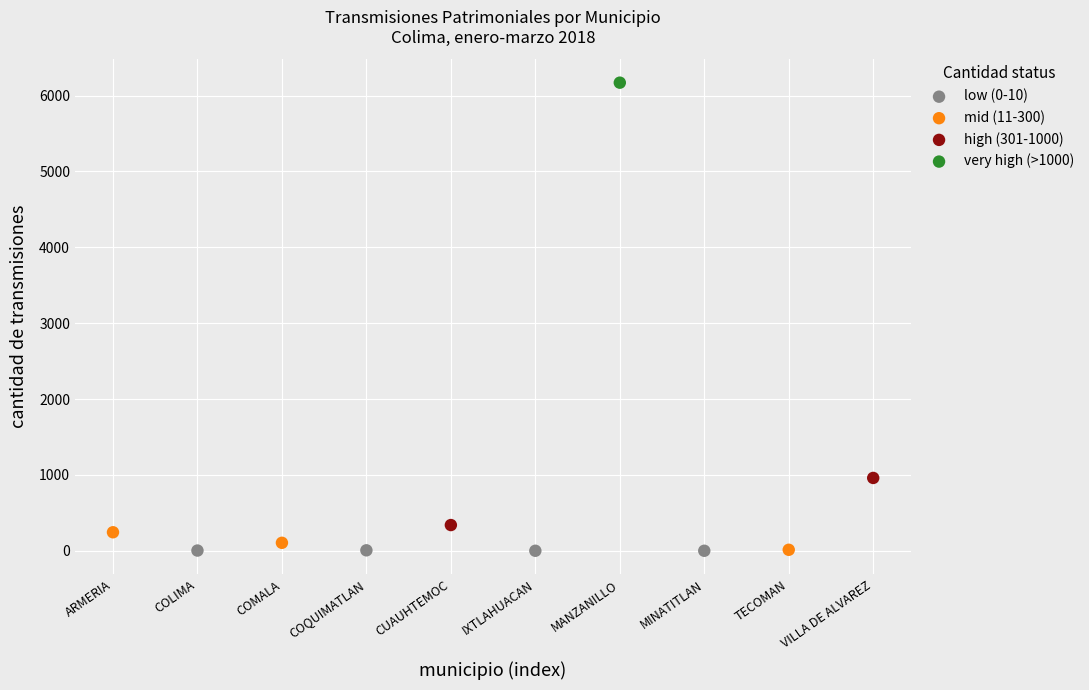

What are all the series names shown in the legend?

low (0-10), mid (11-300), high (301-1000), very high (>1000)